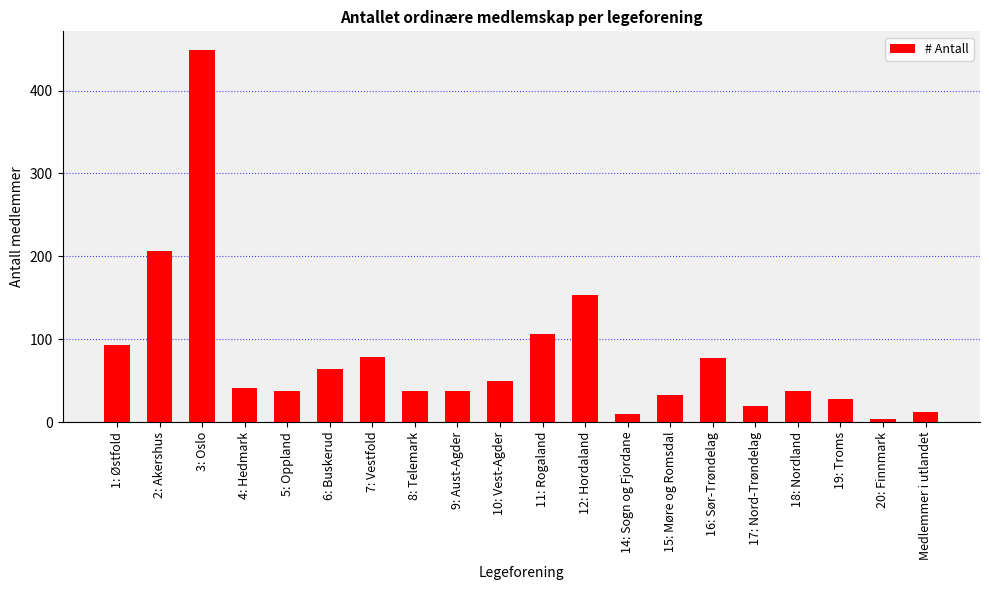

How many values are below 41?

10